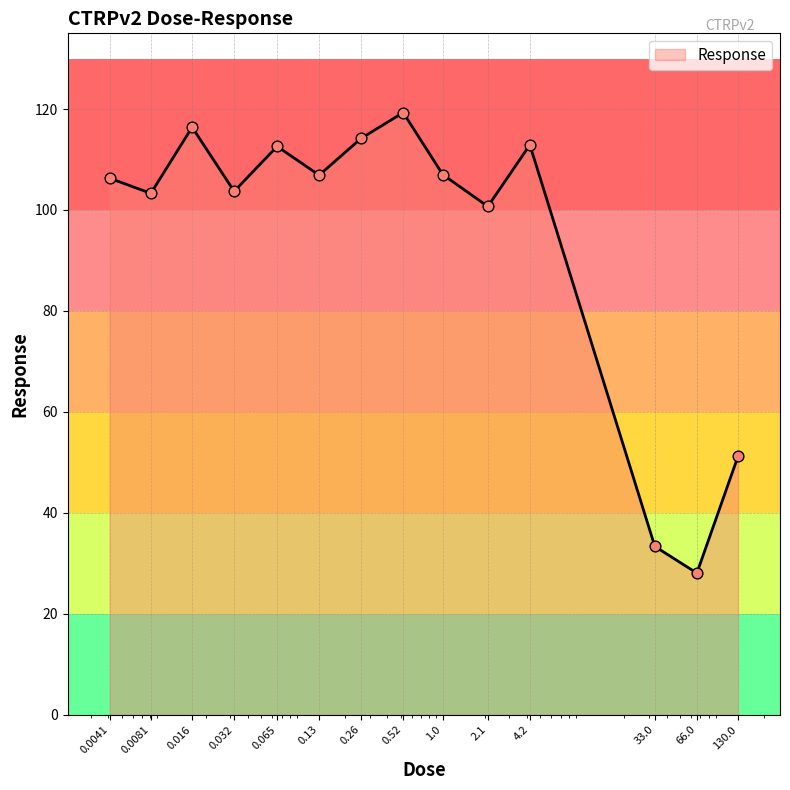

What is the difference between the maximum and minimum values?

91.2